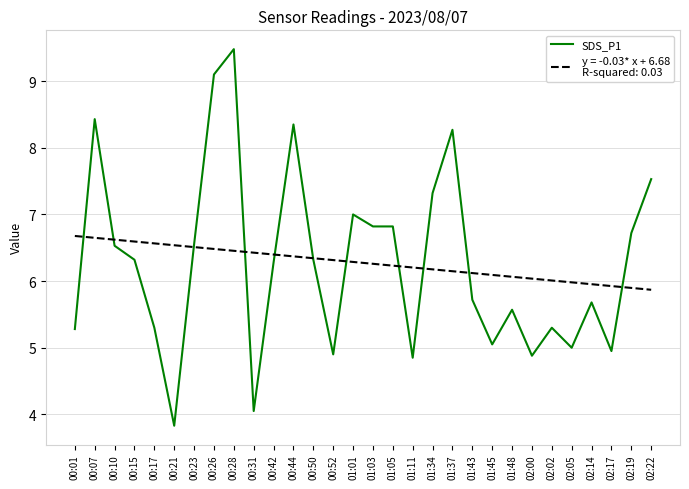

What is the total value across all series at 01:43?

11.8